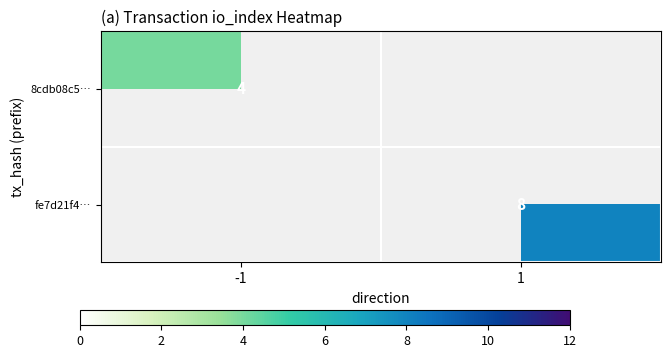

Is it true that fe7d21f4… equals 8 at 1?

True